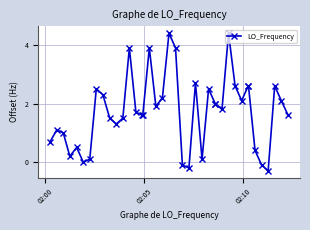

True or false: the data has more than 0 interior local peaks.

True